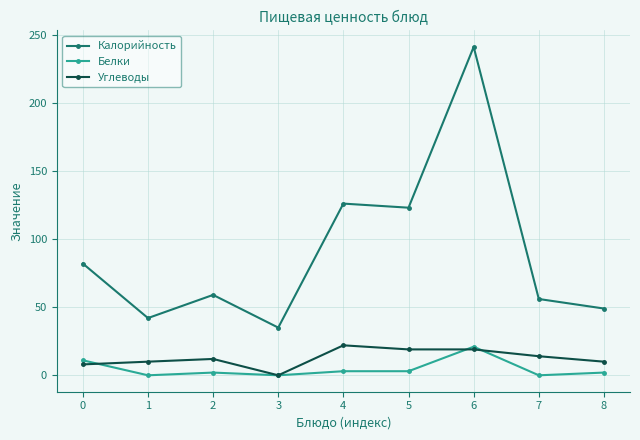

What is the value of the Калорийность point at the 4th from the left?

35